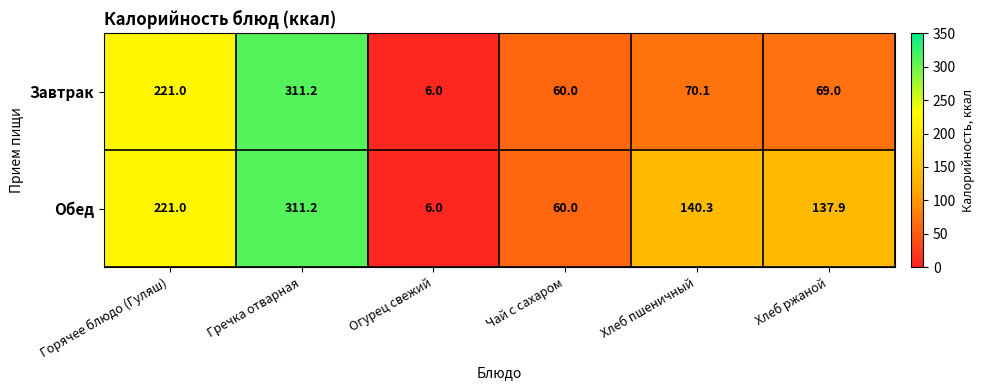

Which category has the highest value across all series?

Гречка отварная